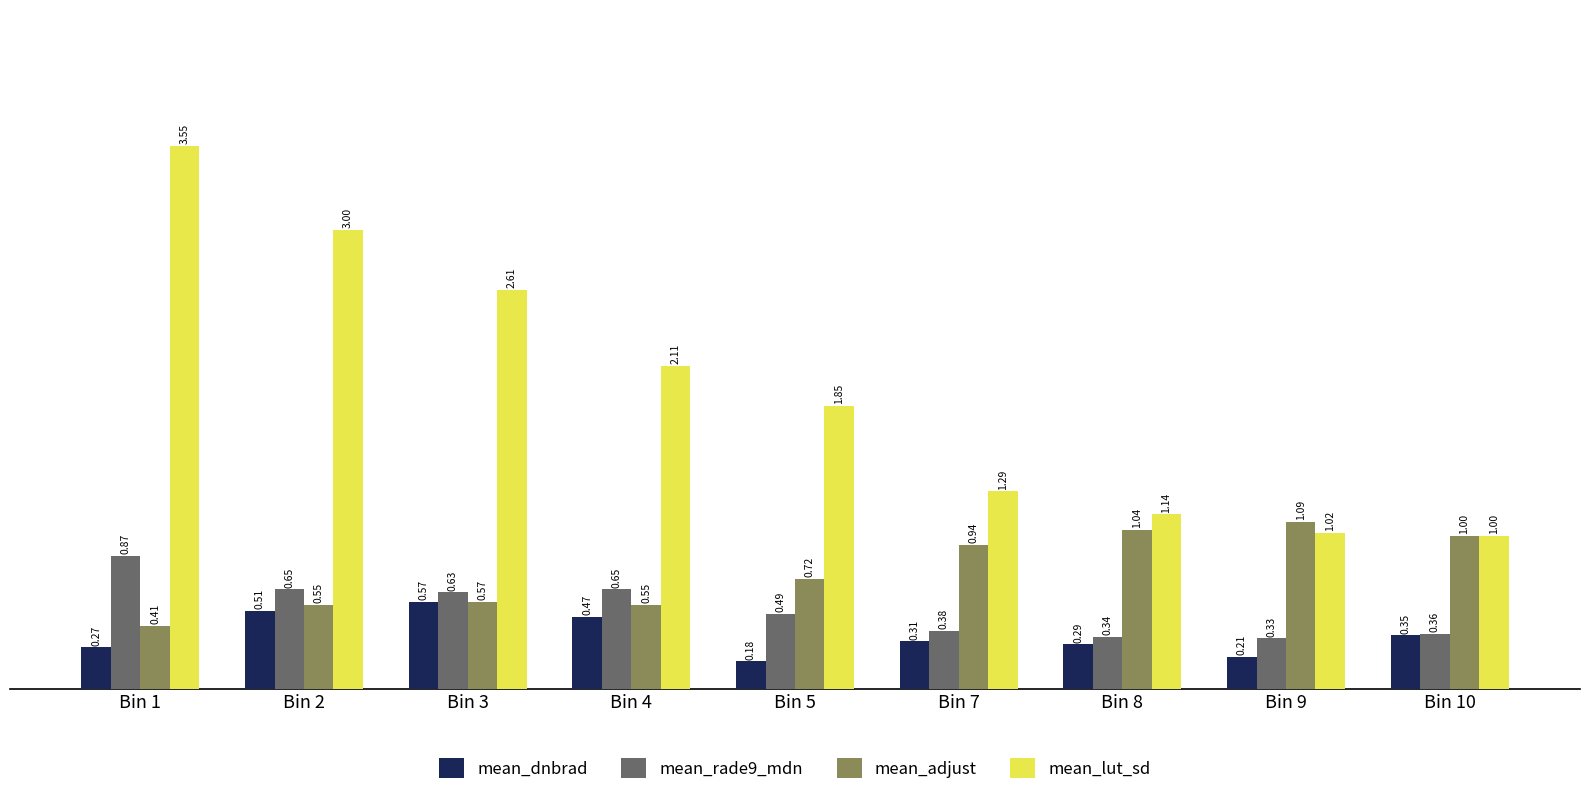

What is the sum of all mean_lut_sd values?

17.6